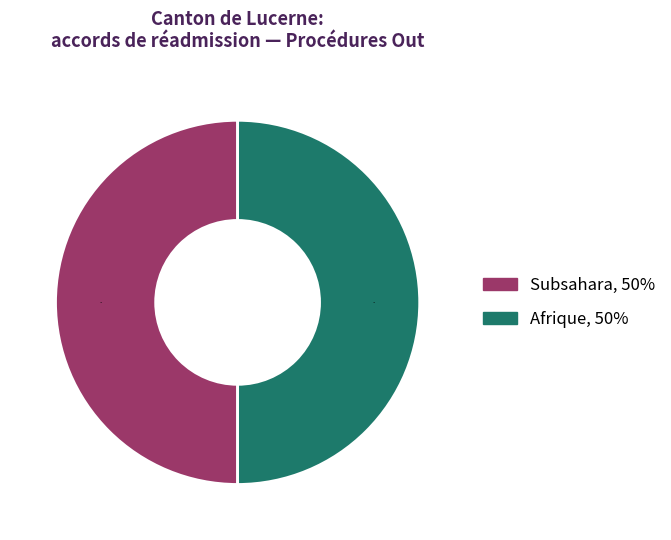

How many slices are in this pie chart?

2